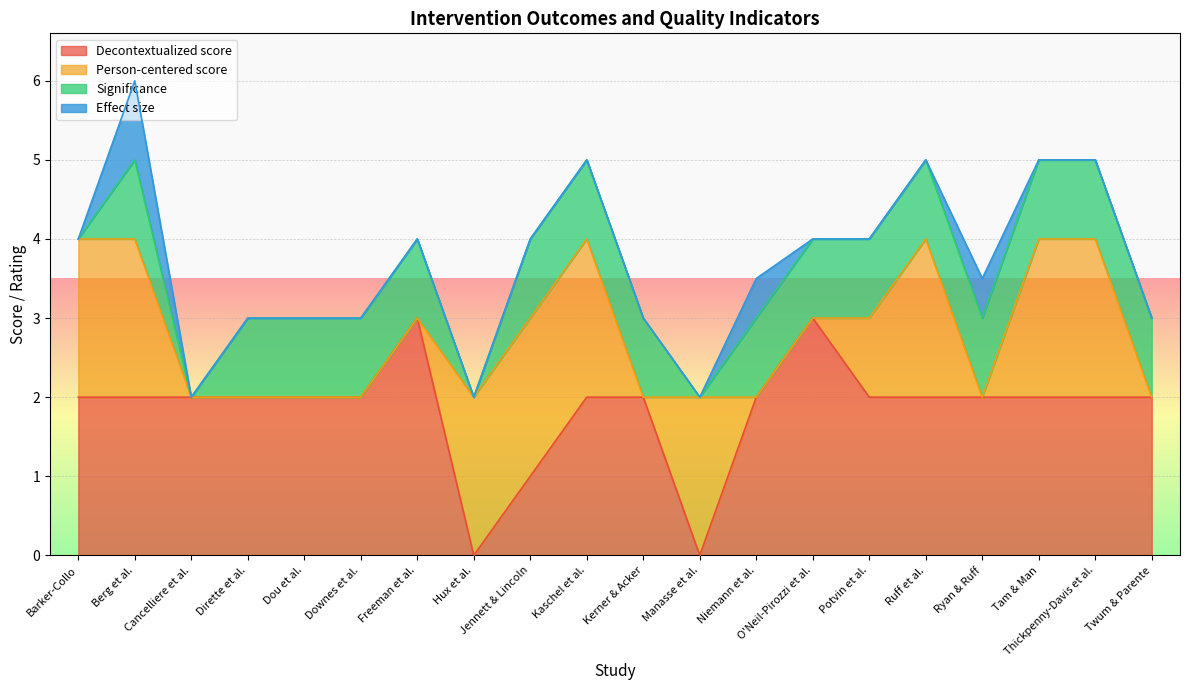

What is the spread (max minus min) of values at Hux et al.?

2.0